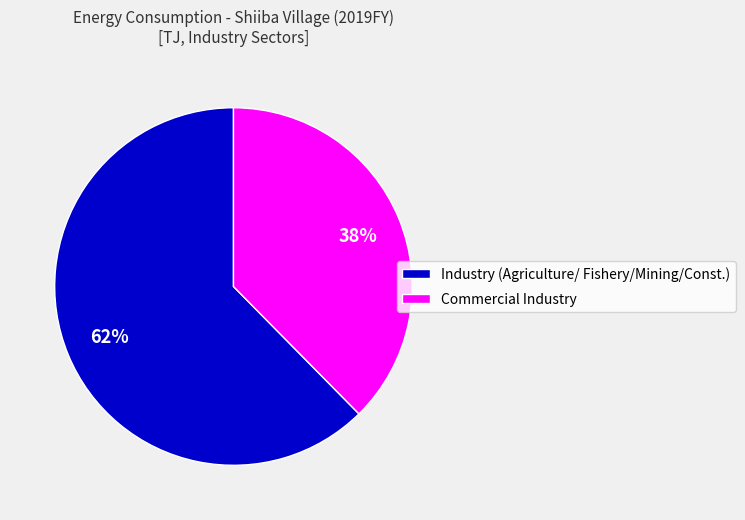

To the nearest percent, what percentage of the pie is Commercial Industry?

38%